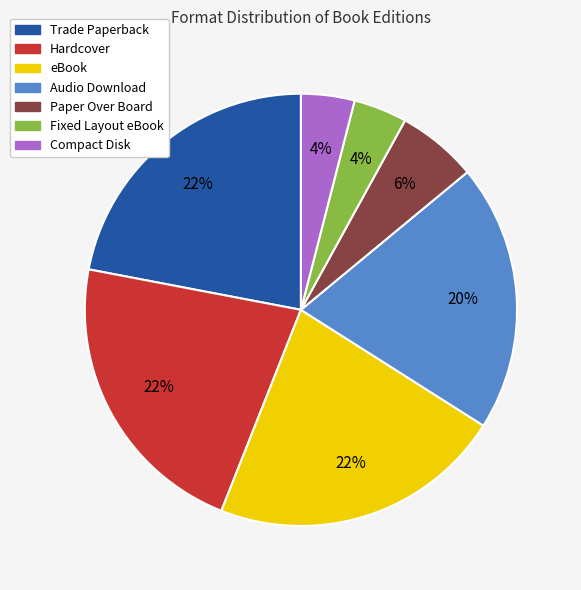

How many slices are in this pie chart?

7